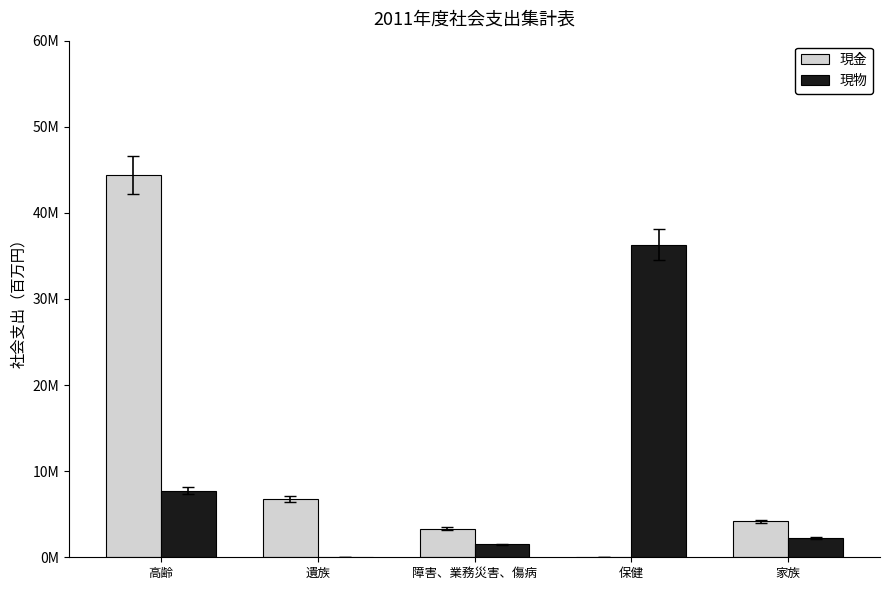

What is the average value of the 現金 series?

11724109